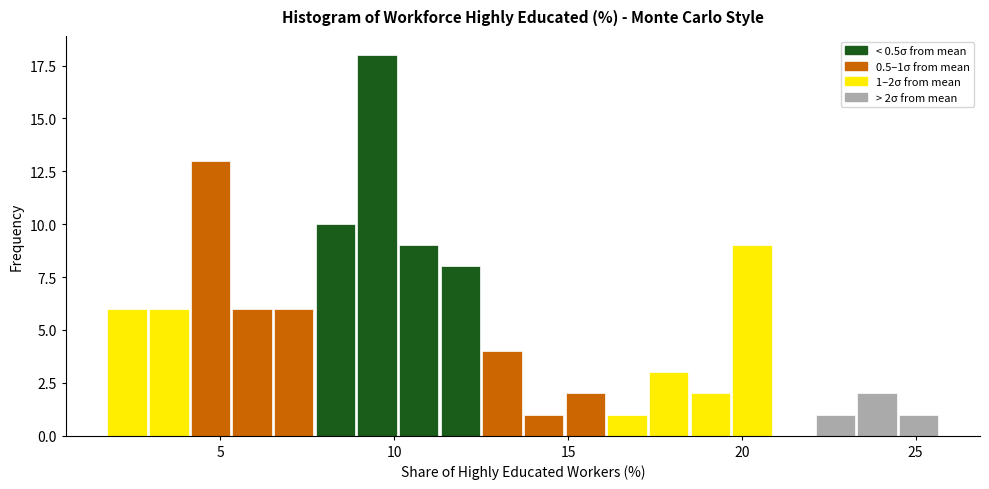

Read against the x-axis, roughly where is the centre of the tallest bar?

9.5